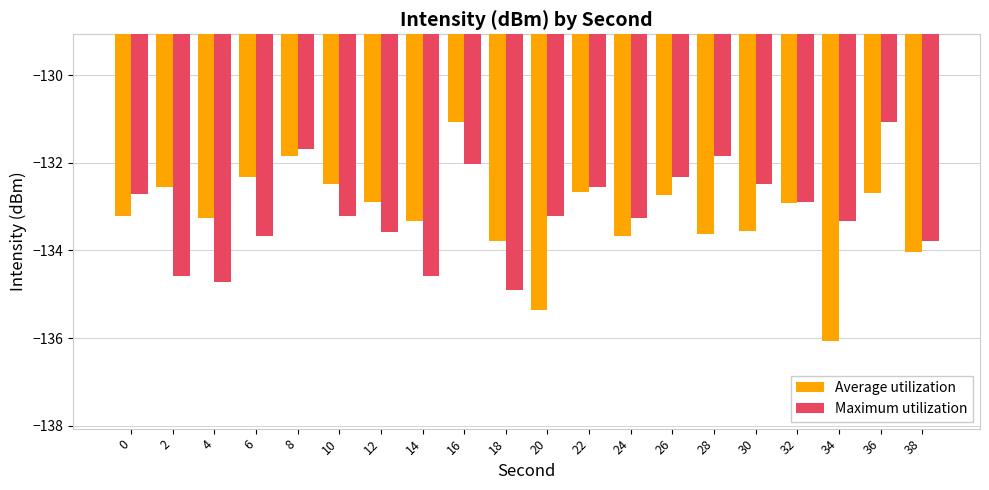

How many distinct data groups are displayed?

2